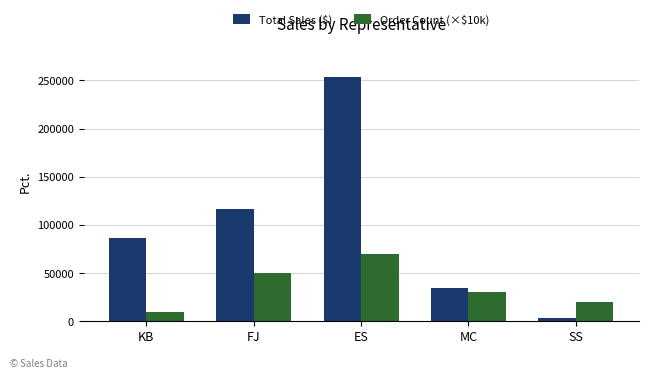

How many bars are there in total?

10